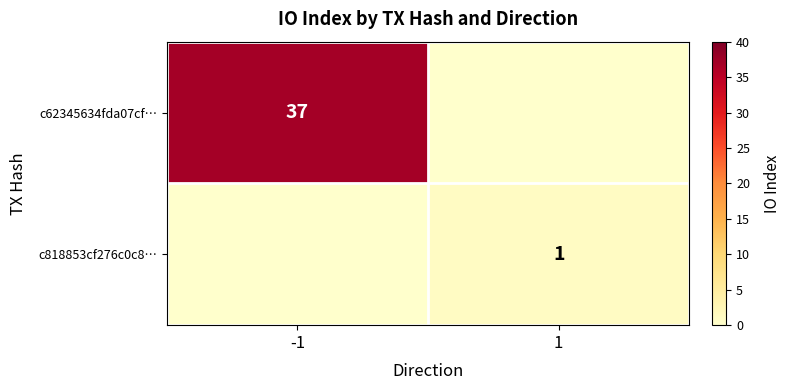

The value of c62345634fda07cf… at -1 is 24. True or false?

False